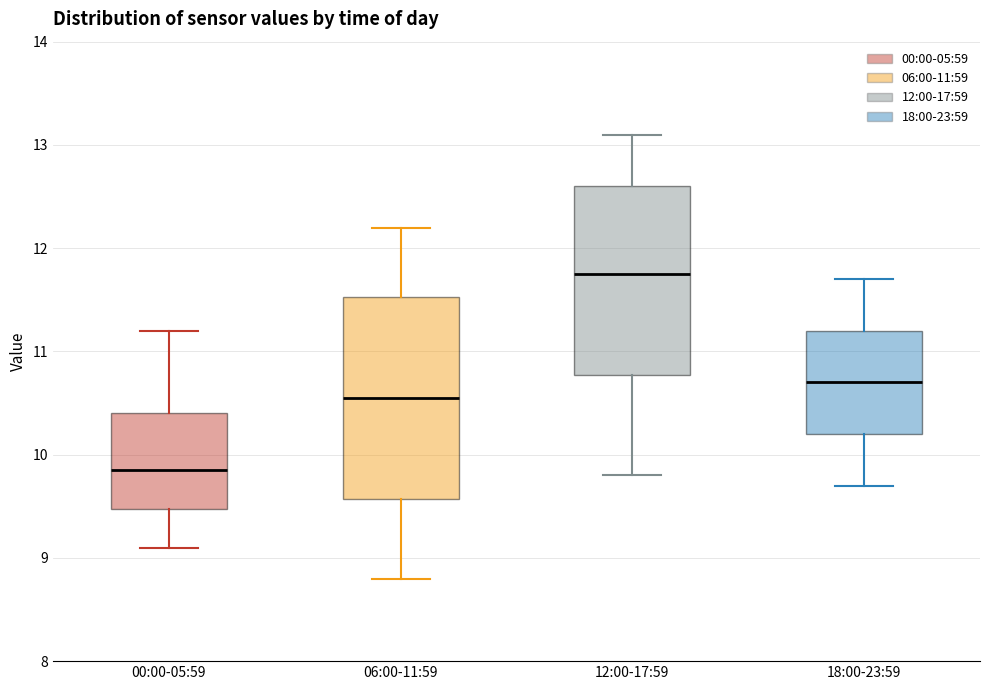

Where does the median line of the box for 12:00-17:59 sit on the y-axis? The values are not printed on the chart, so give them approximately, as read against the axis.

11.8